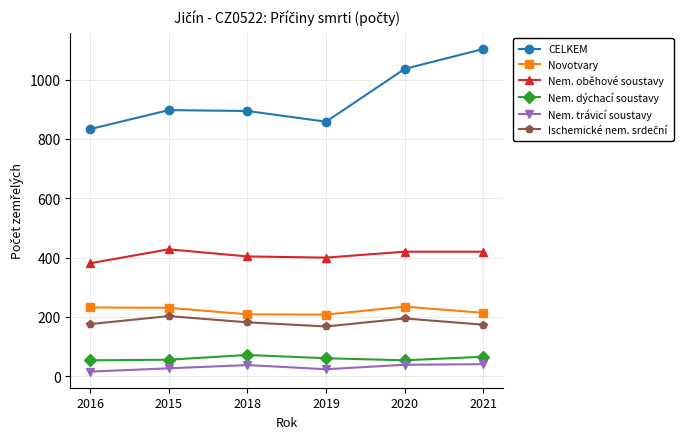

What is the difference between the highest and lowest values at 2019?

834